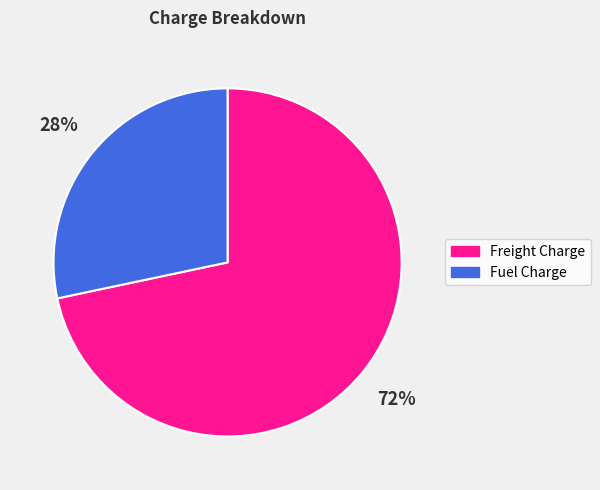

What is the ratio of the value at Fuel Charge to the value at Freight Charge?

0.4